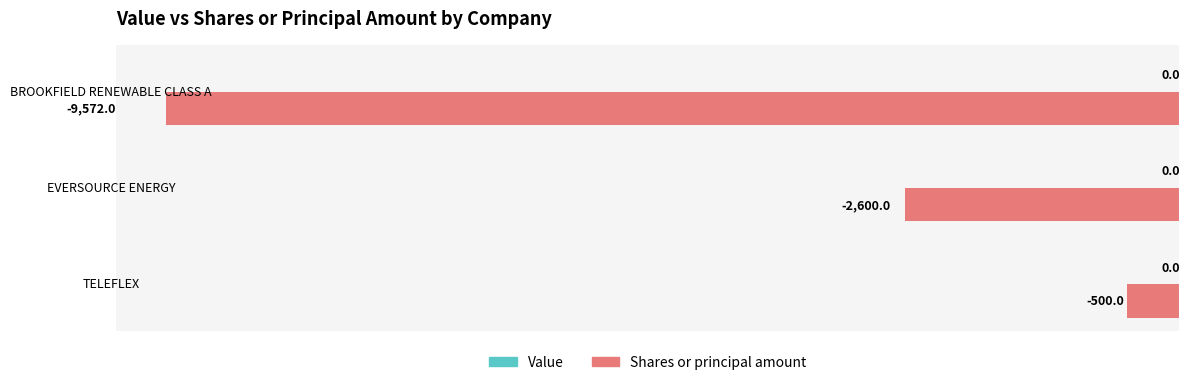

What is the difference between the maximum and minimum values?

9072